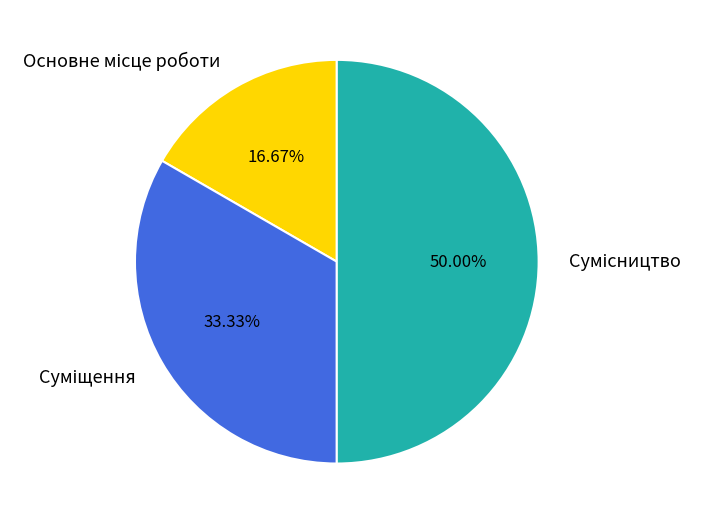

How many slices are in this pie chart?

3